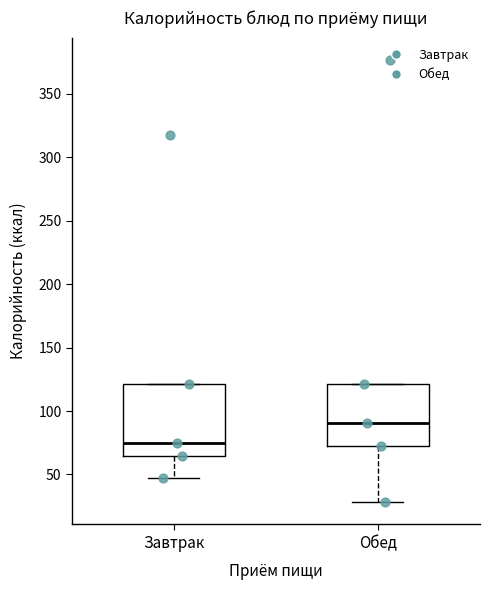

Which box is the tallest, from its lower edge to its upper edge?

Завтрак